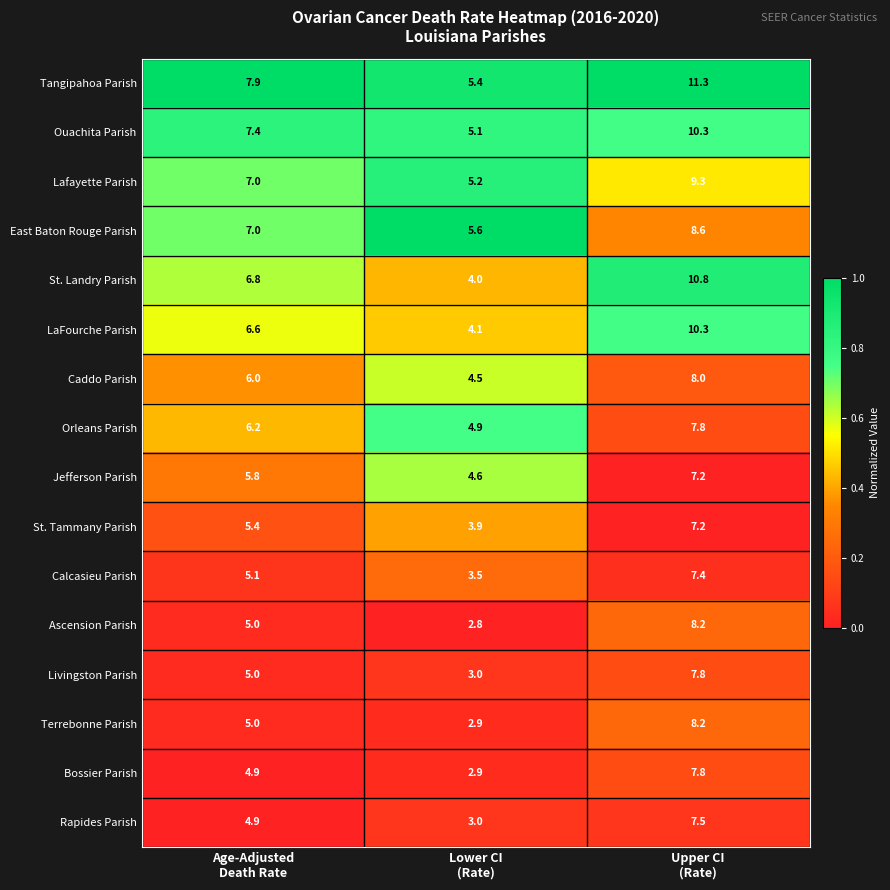

Which series has the widest spread of values?

St. Landry Parish